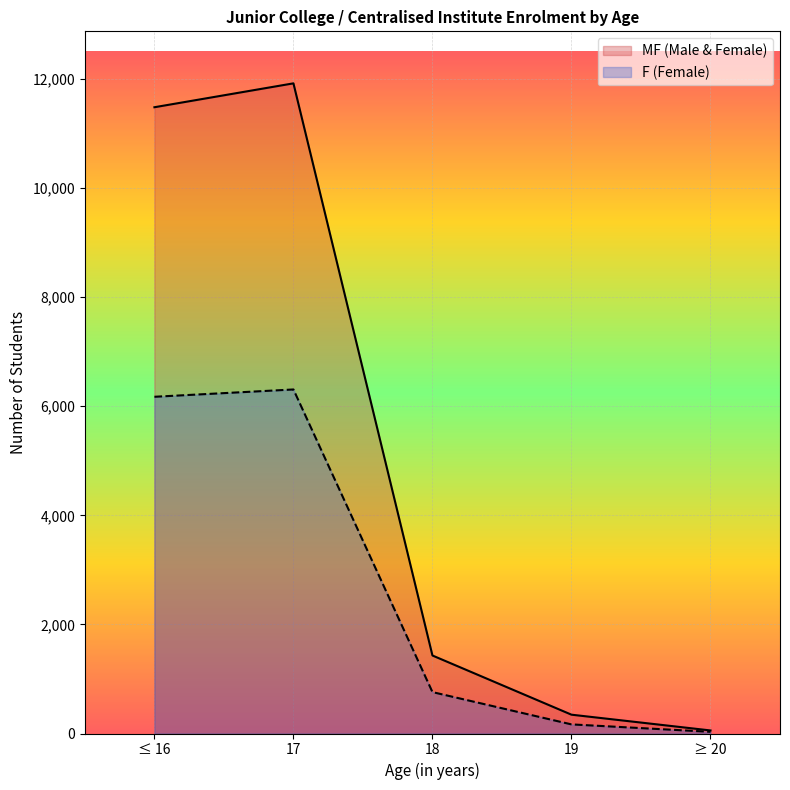

Where does the MF series first go above 10765?

≤ 16